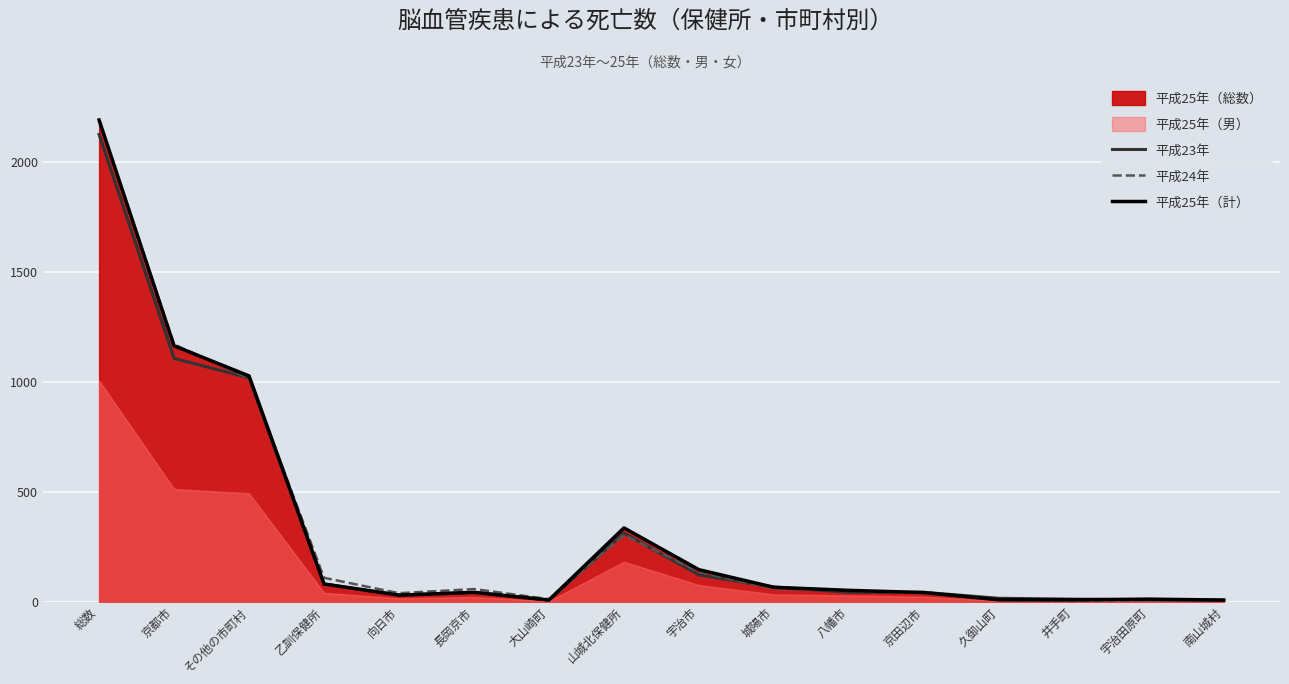

True or false: 平成24年 and 平成23年 cross at least once.

True